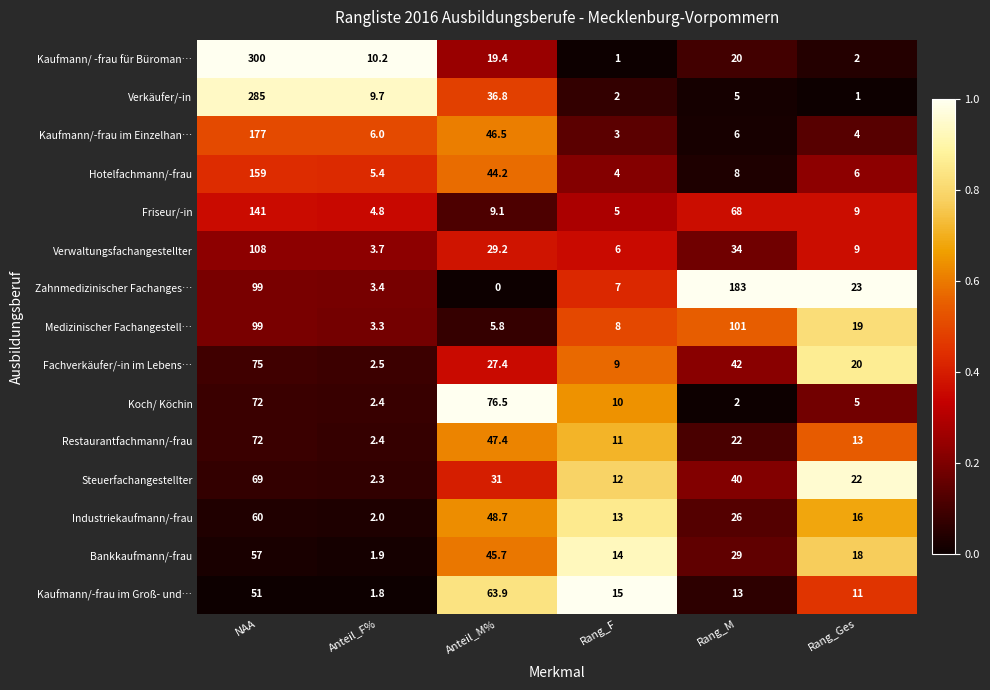

Count the number of categories in the chart.

6